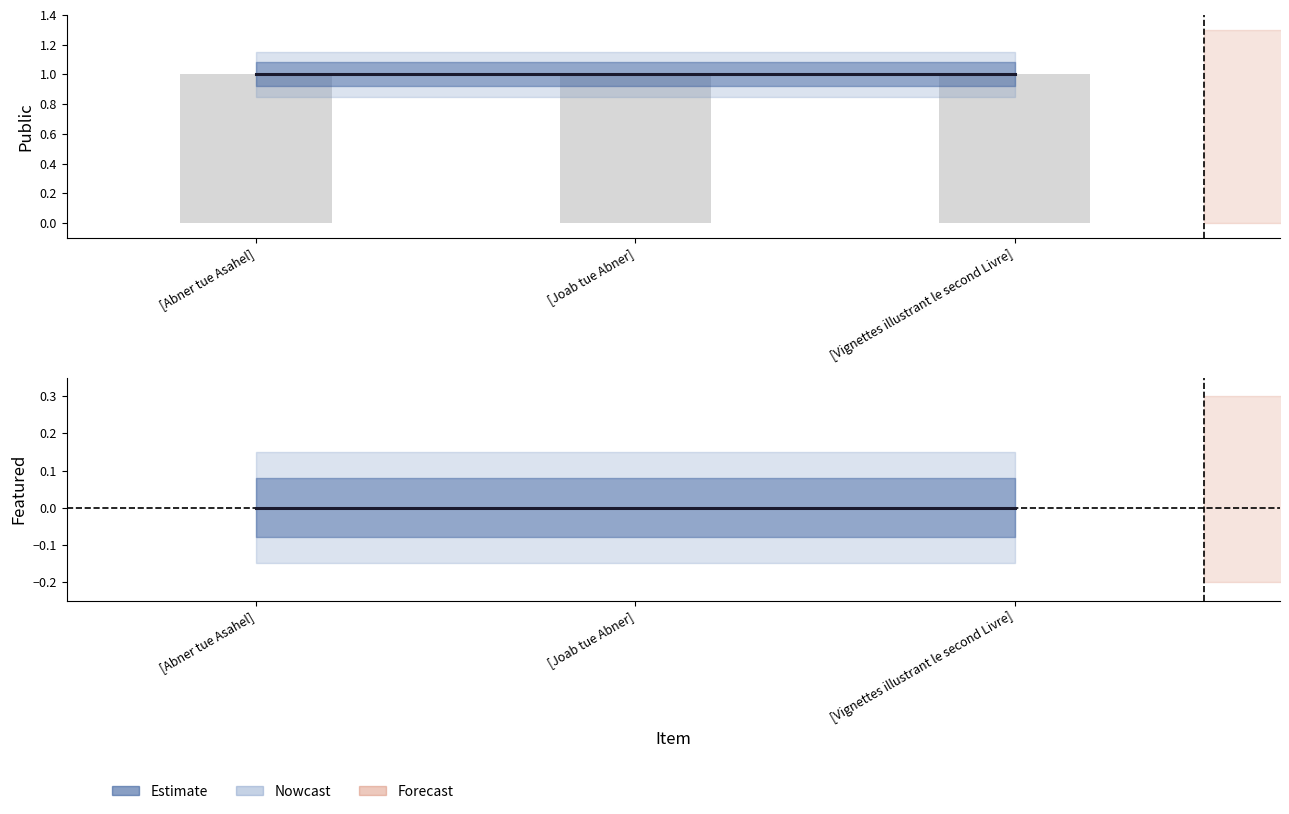

Is the value of public at [Abner tue Asahel] greater than the value of featured at [Abner tue Asahel]?

Yes